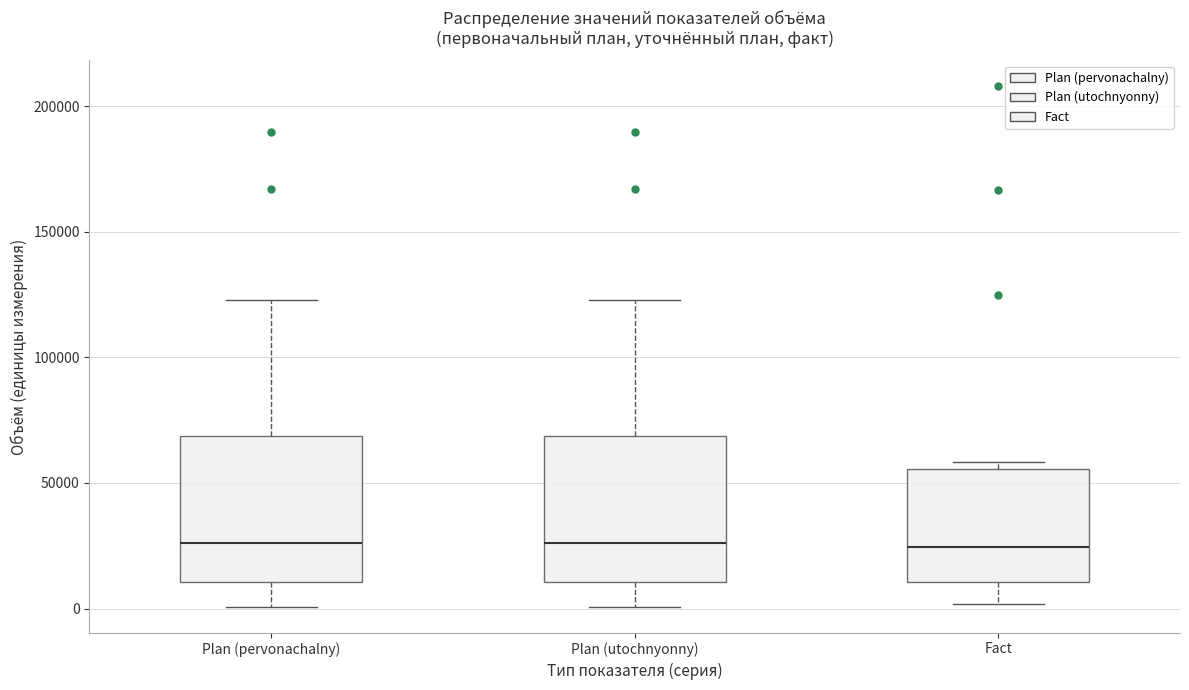

Reading left to right, read every box against the y-axis: the position of its median line, the range the box covers, and the ends of its whiskers. The values are not printed on the chart, so give them approximately, as read against the axis.

Plan (pervonachalny): median 25000, box 10000 to 70000, whiskers 0 to 125000
Plan (utochnyonny): median 25000, box 10000 to 70000, whiskers 0 to 125000
Fact: median 25000, box 10000 to 55000, whiskers 0 to 60000